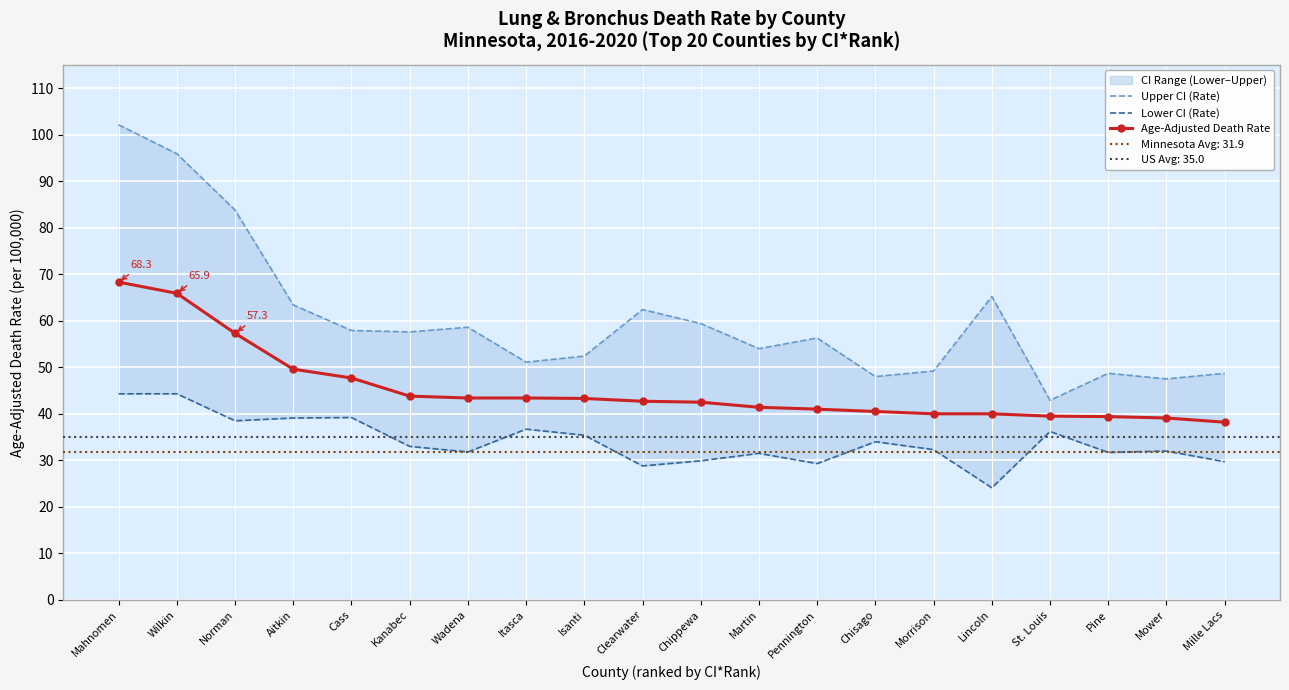

What is the sum of all Upper CI (Rate) values?

1205.1